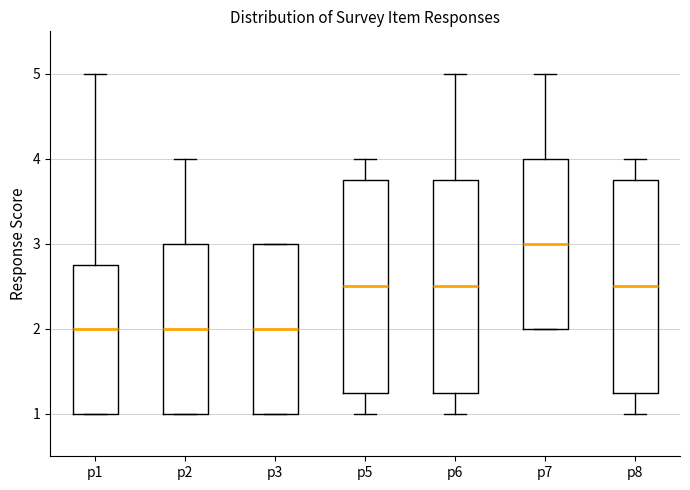

Which box's median line is the highest?

p7